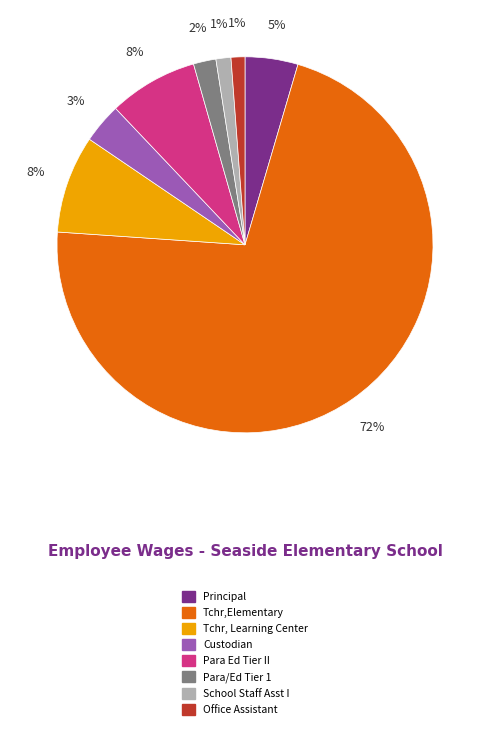

How many segments does this pie chart have?

8